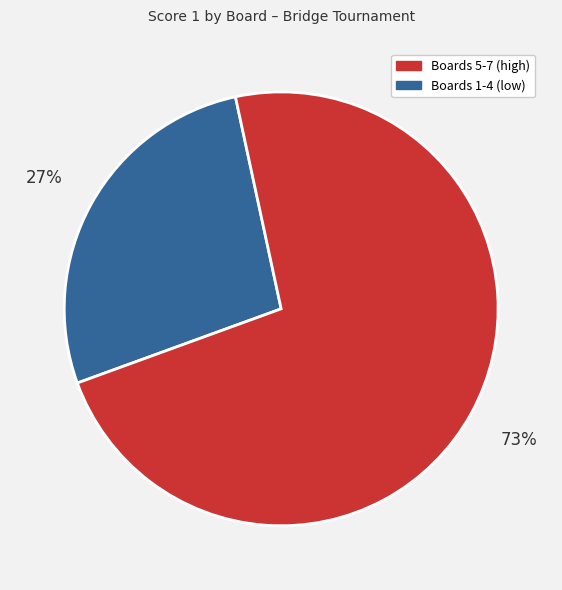

To the nearest percent, what is the average slice percentage?

50%